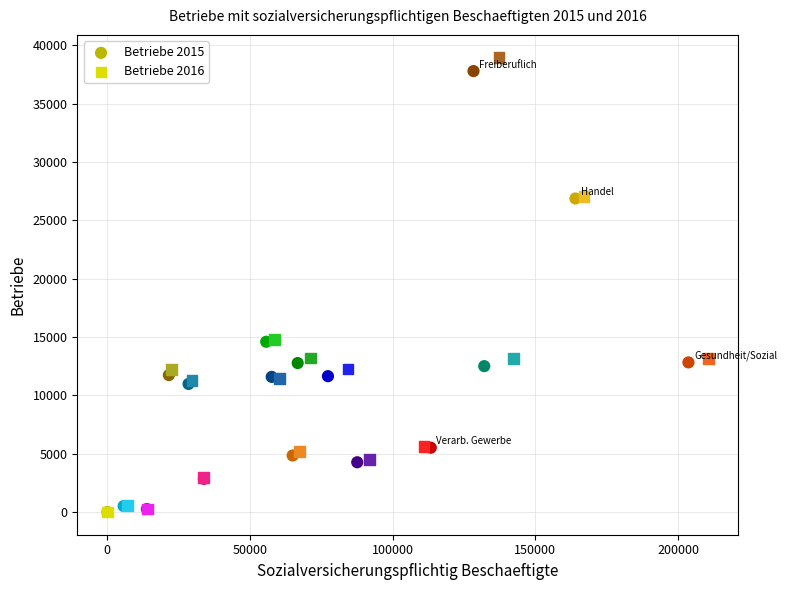

Which series has the widest spread of Y values?

Betriebe 2016